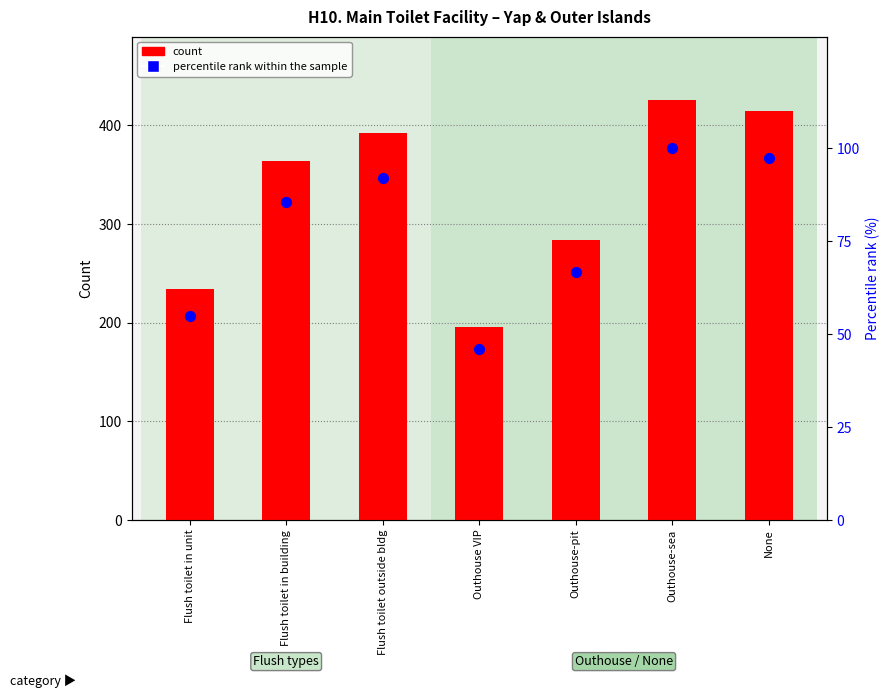

At which category is the sum across all series the highest?

Outhouse-sea